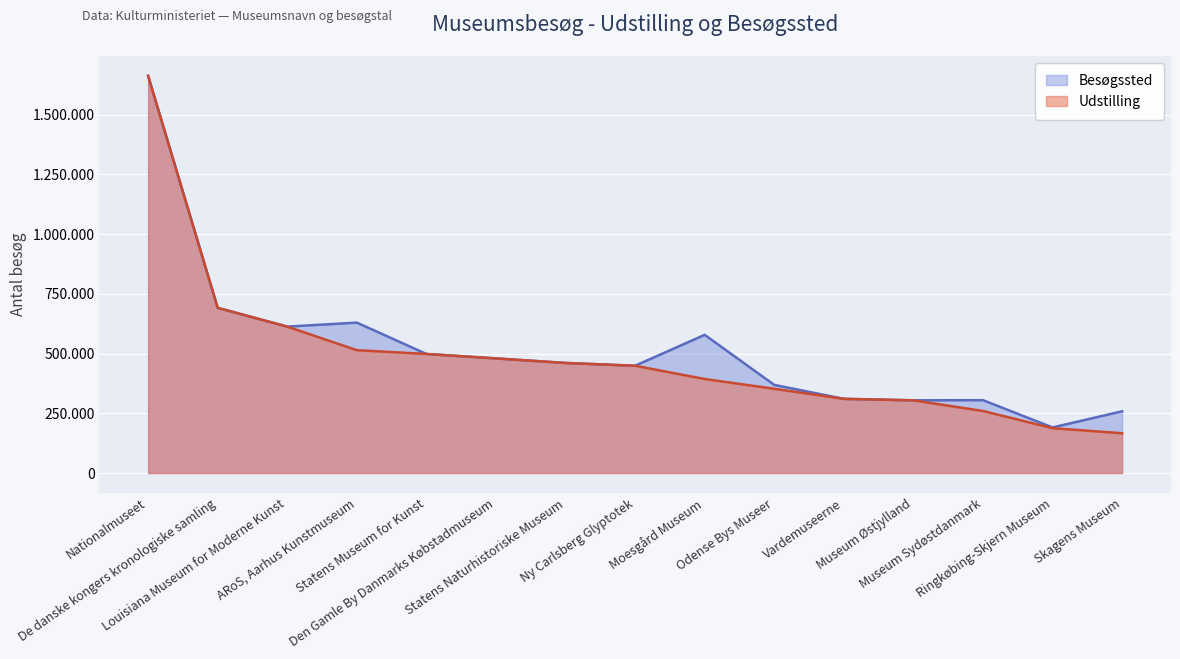

Between Museum Østjylland and Museum Sydøstdanmark, which is larger?

Museum Østjylland